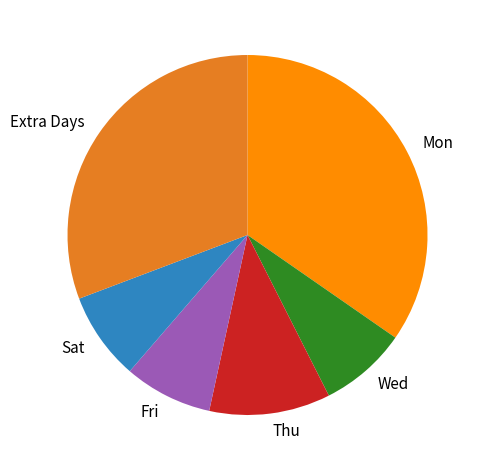

Does any single category account for the majority?

No